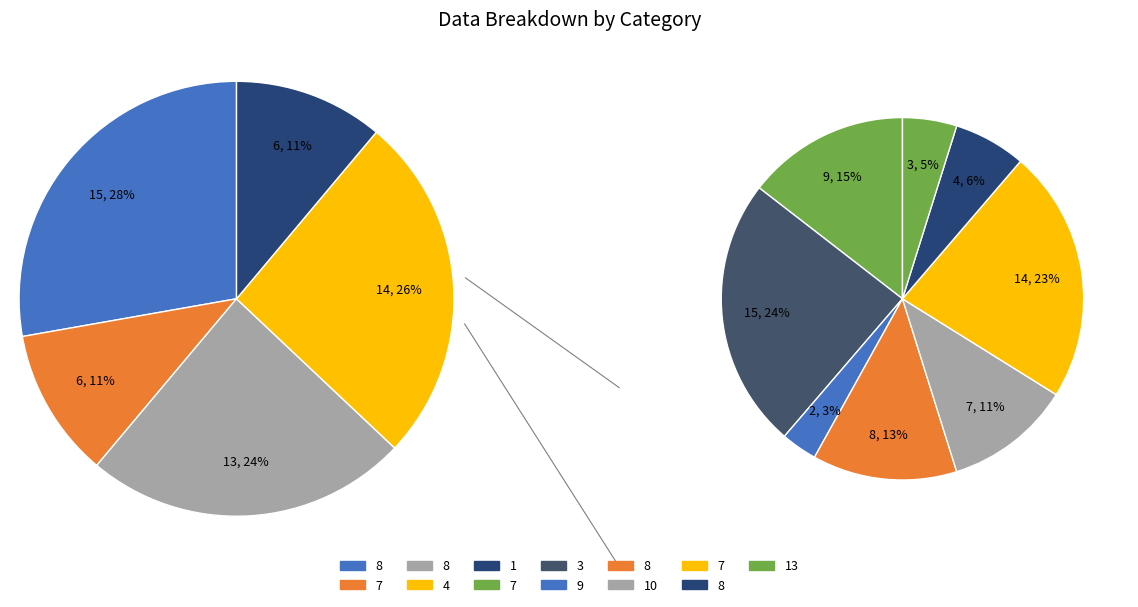

What percentage is the 8 slice, to the nearest percent?

11%